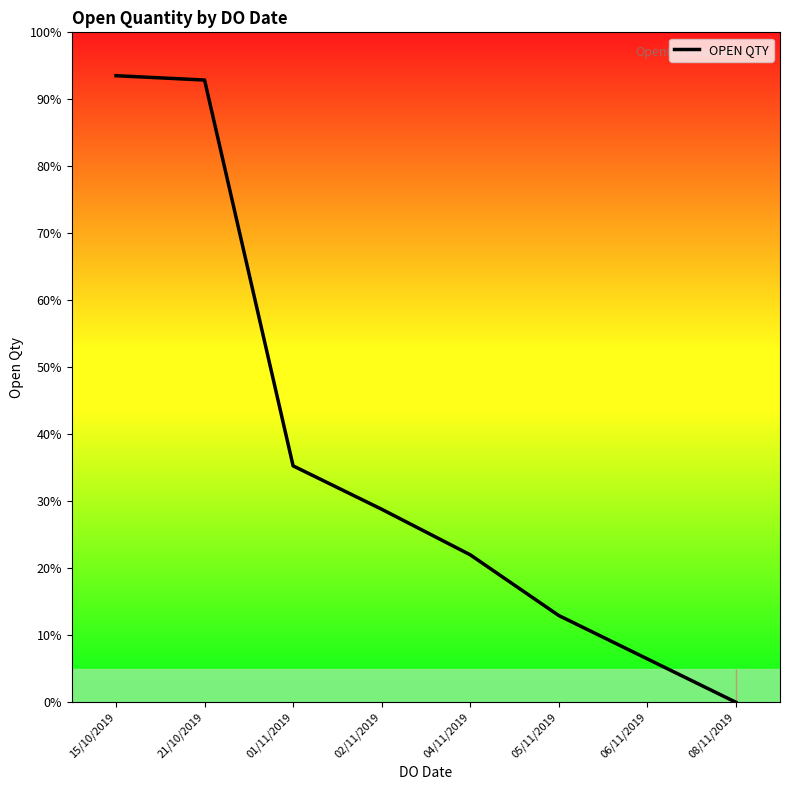

Count the number of data series in this chart.

1